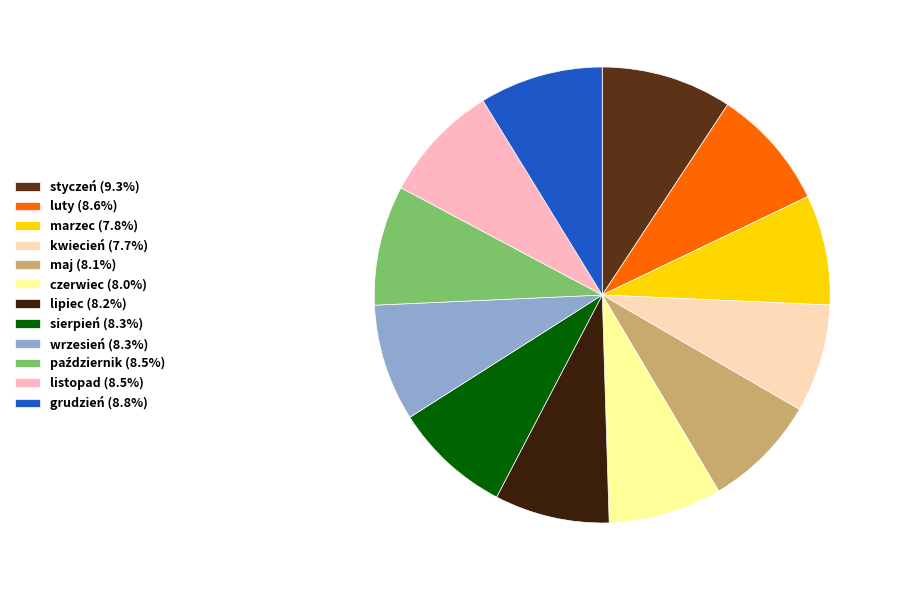

Is wrzesień the majority of the pie?

No